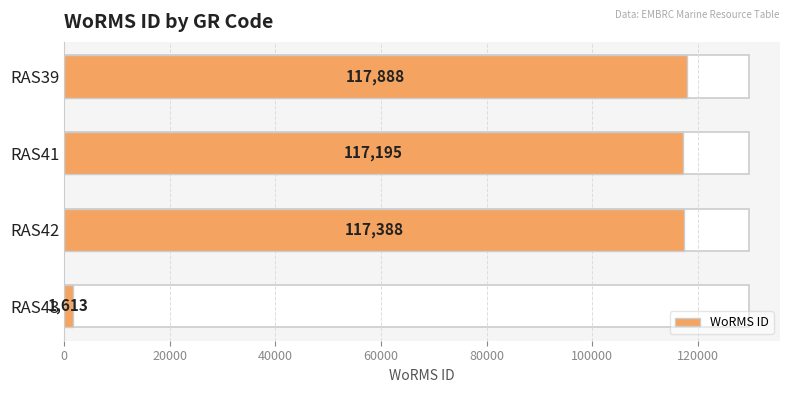

The value at RAS43 is 2676. True or false?

False